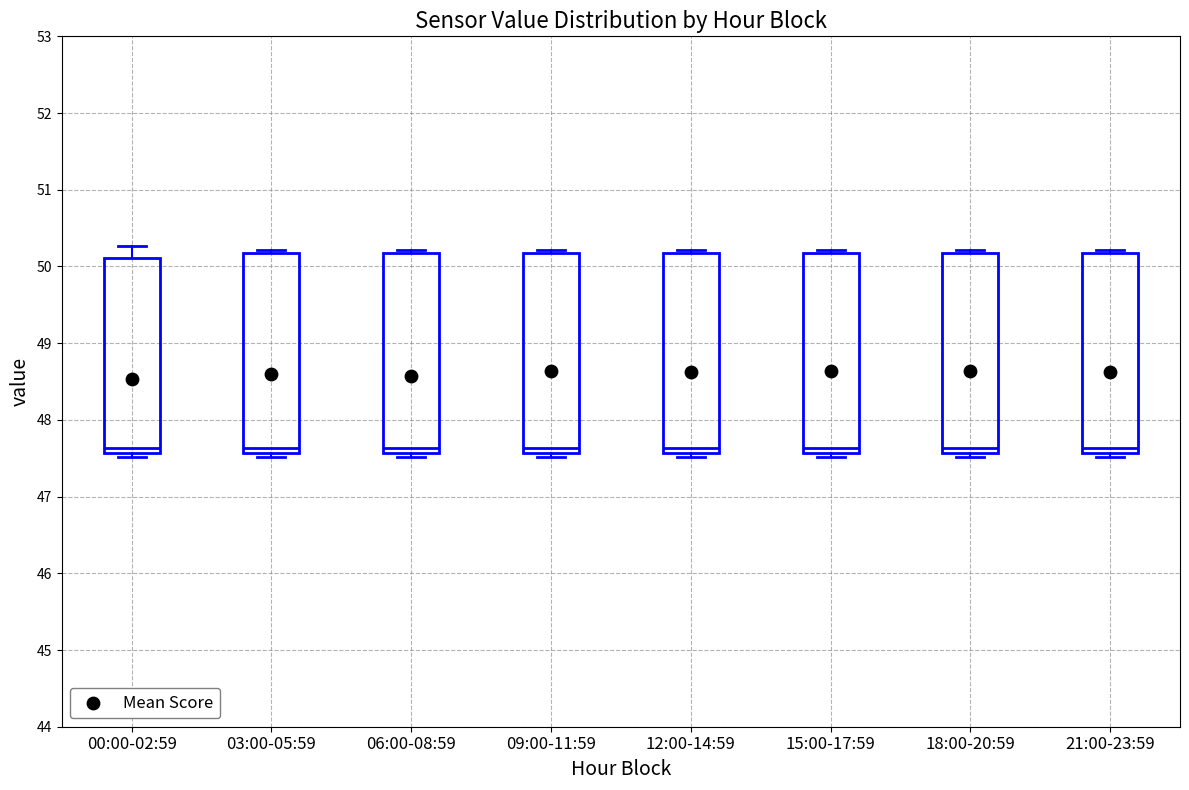

Reading left to right, read every box against the y-axis: the position of its median line, the range the box covers, and the ends of its whiskers. The values are not printed on the chart, so give them approximately, as read against the axis.

00:00-02:59: median 47.6 (just above the box's lower edge), box 47.6 to 50.1, whiskers 47.5 to 50.3
03:00-05:59: median 47.6 (just above the box's lower edge), box 47.6 to 50.2, whiskers 47.5 to 50.2 (just above the box's upper edge)
06:00-08:59: median 47.6 (just above the box's lower edge), box 47.6 to 50.2, whiskers 47.5 to 50.2 (just above the box's upper edge)
09:00-11:59: median 47.6 (just above the box's lower edge), box 47.6 to 50.2, whiskers 47.5 to 50.2 (just above the box's upper edge)
12:00-14:59: median 47.6 (just above the box's lower edge), box 47.6 to 50.2, whiskers 47.5 to 50.2 (just above the box's upper edge)
15:00-17:59: median 47.6 (just above the box's lower edge), box 47.6 to 50.2, whiskers 47.5 to 50.2 (just above the box's upper edge)
18:00-20:59: median 47.6 (just above the box's lower edge), box 47.6 to 50.2, whiskers 47.5 to 50.2 (just above the box's upper edge)
21:00-23:59: median 47.6 (just above the box's lower edge), box 47.6 to 50.2, whiskers 47.5 to 50.2 (just above the box's upper edge)